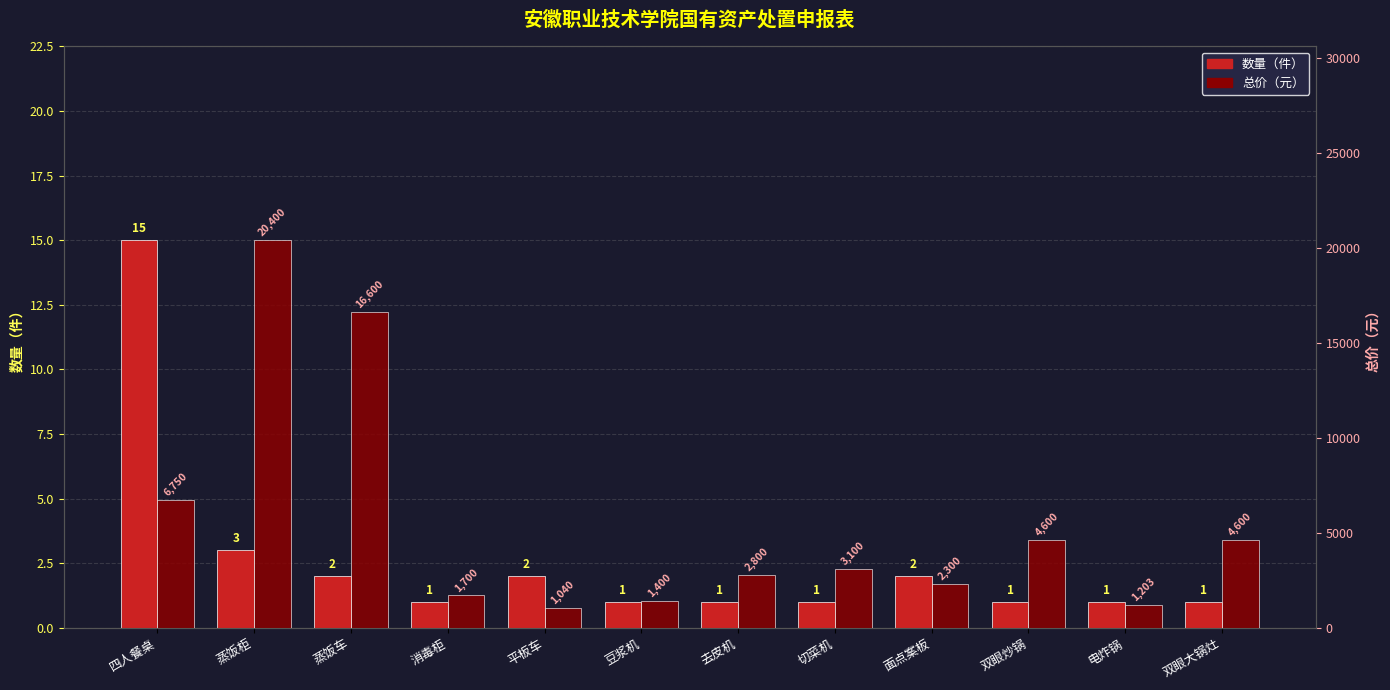

How many values in the 总价（元） series are below 3100?

6